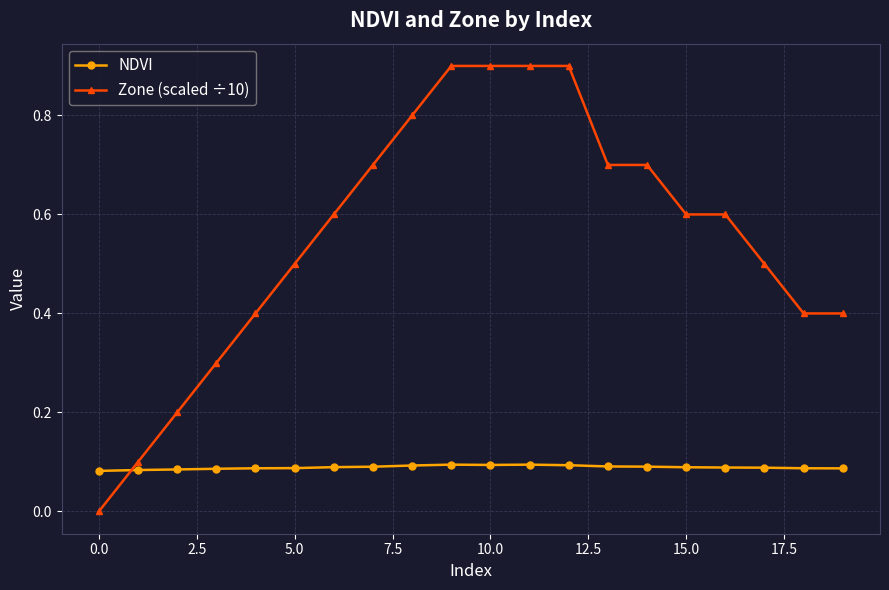

At how many categories does at least one series exceed 0?

20